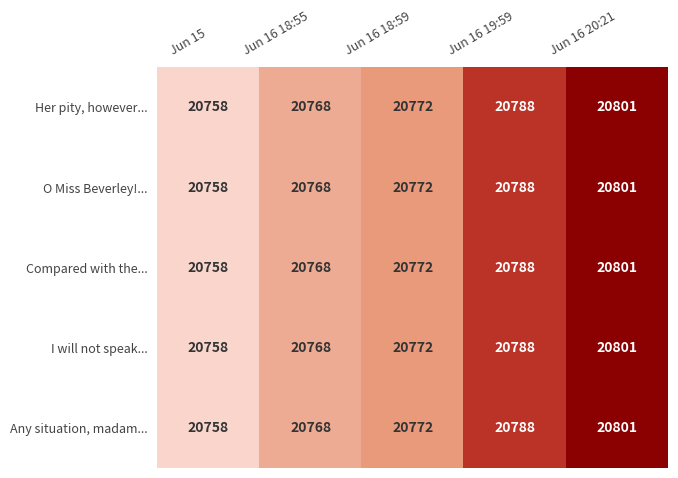

At which label does Compared with the... reach its peak?

Jun 16 20:21